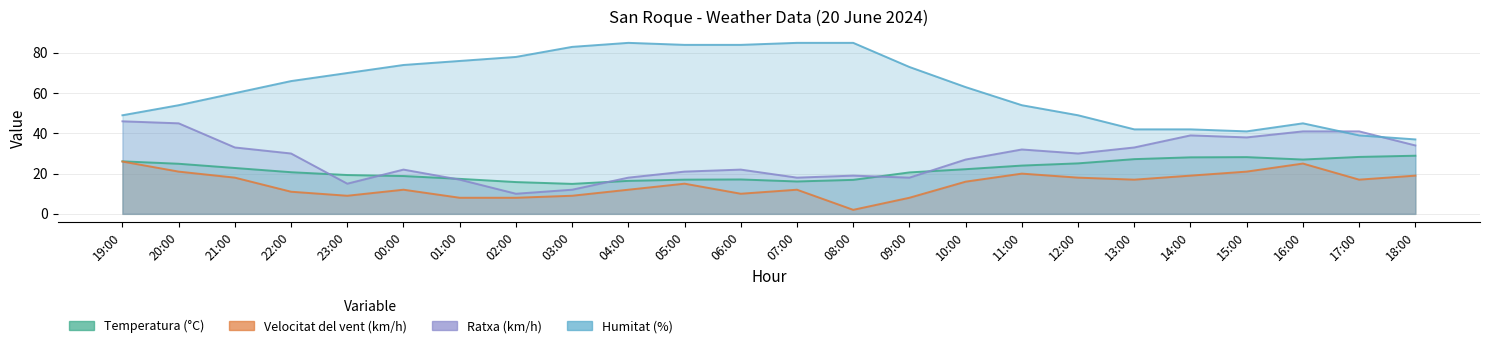

What position from the left is 00:00?

6